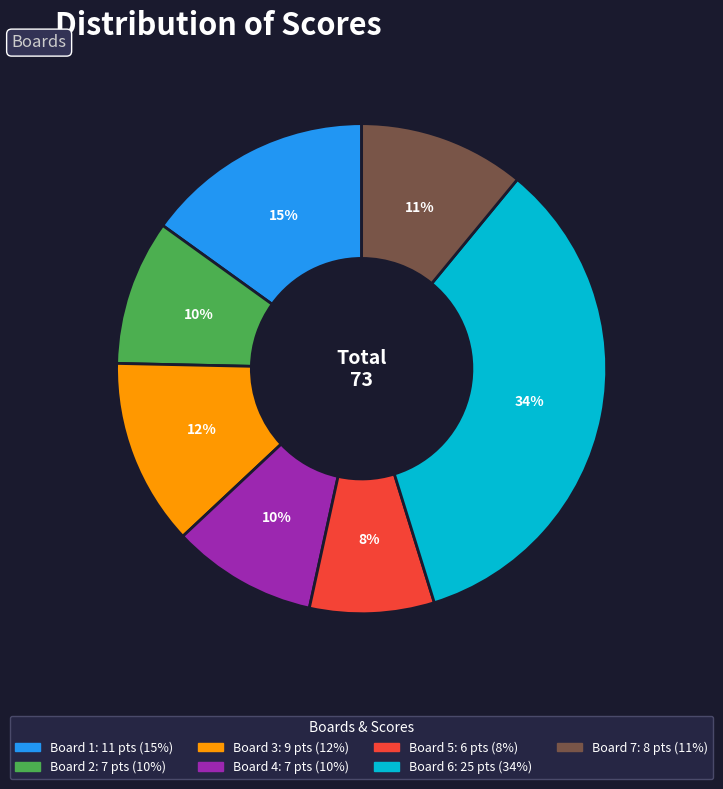

Approximately how many times larger is the value at Board 7 compared to Board 4?

1.1